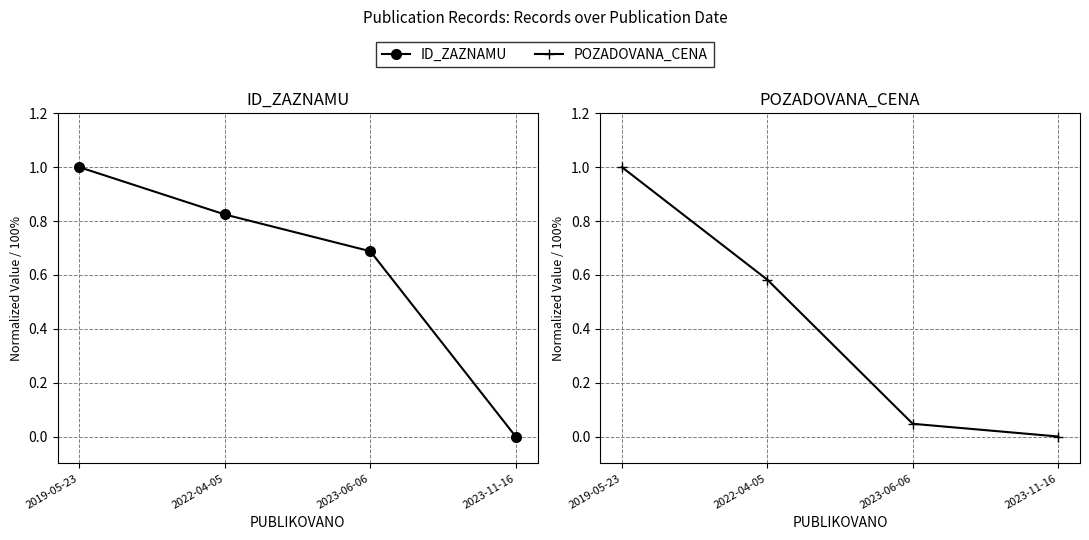

How many values in the ID_ZAZNAMU series exceed 0?

3